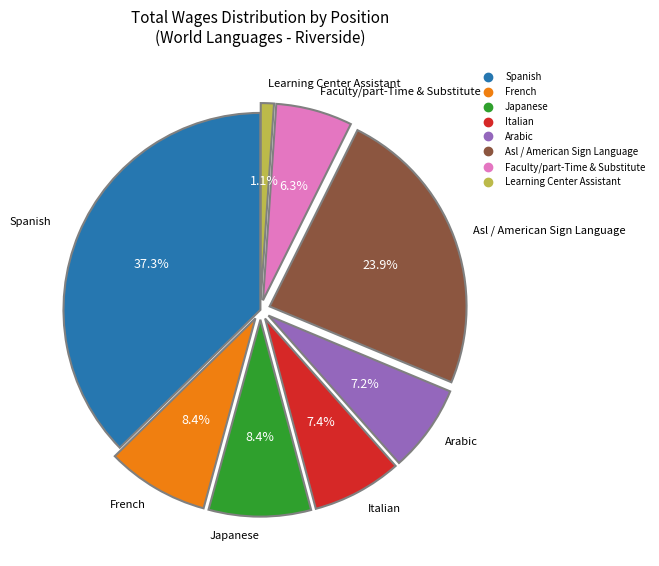

What is the smallest slice in the pie chart?

Learning Center Assistant